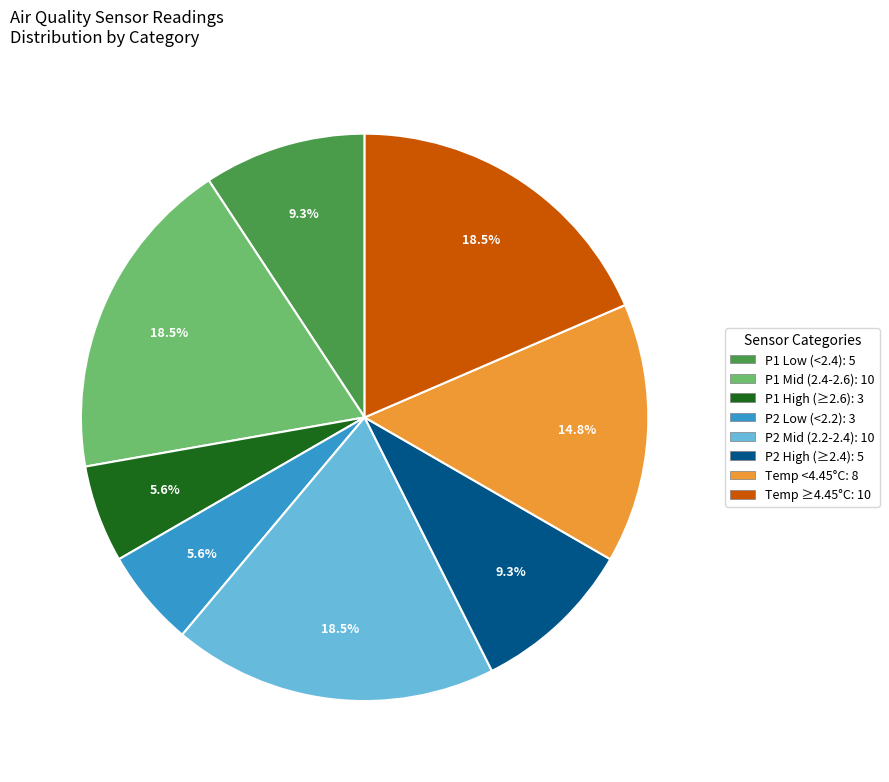

Is there any slice that represents more than half of the pie?

No